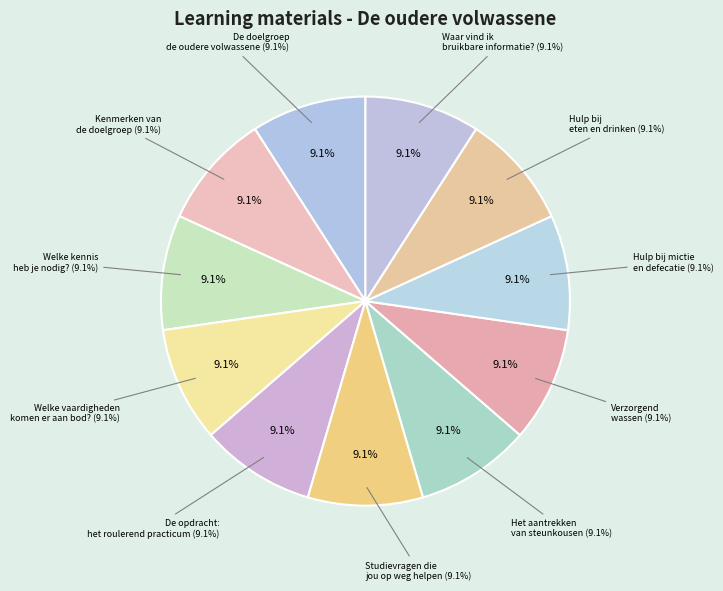

What percentage is NOT represented by Welke vaardigheden komen er aan bod??

90.9%